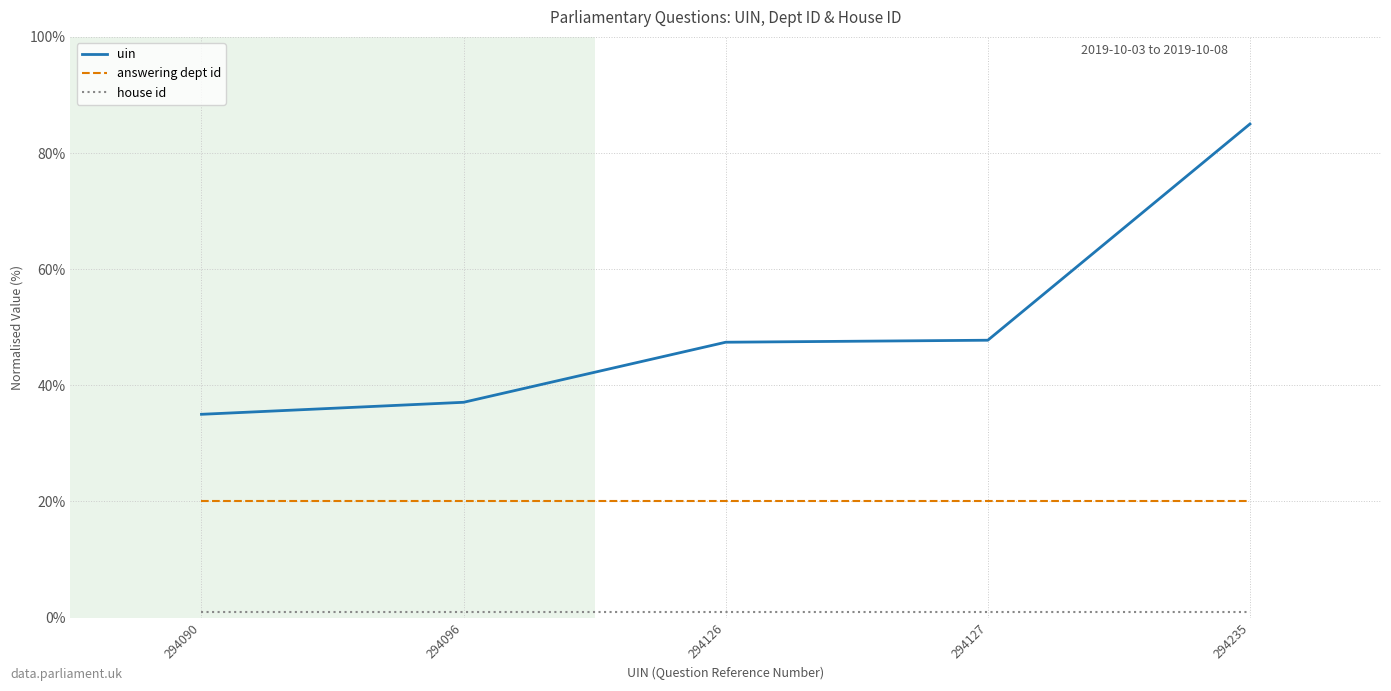

Which category has the highest value across all series?

294235